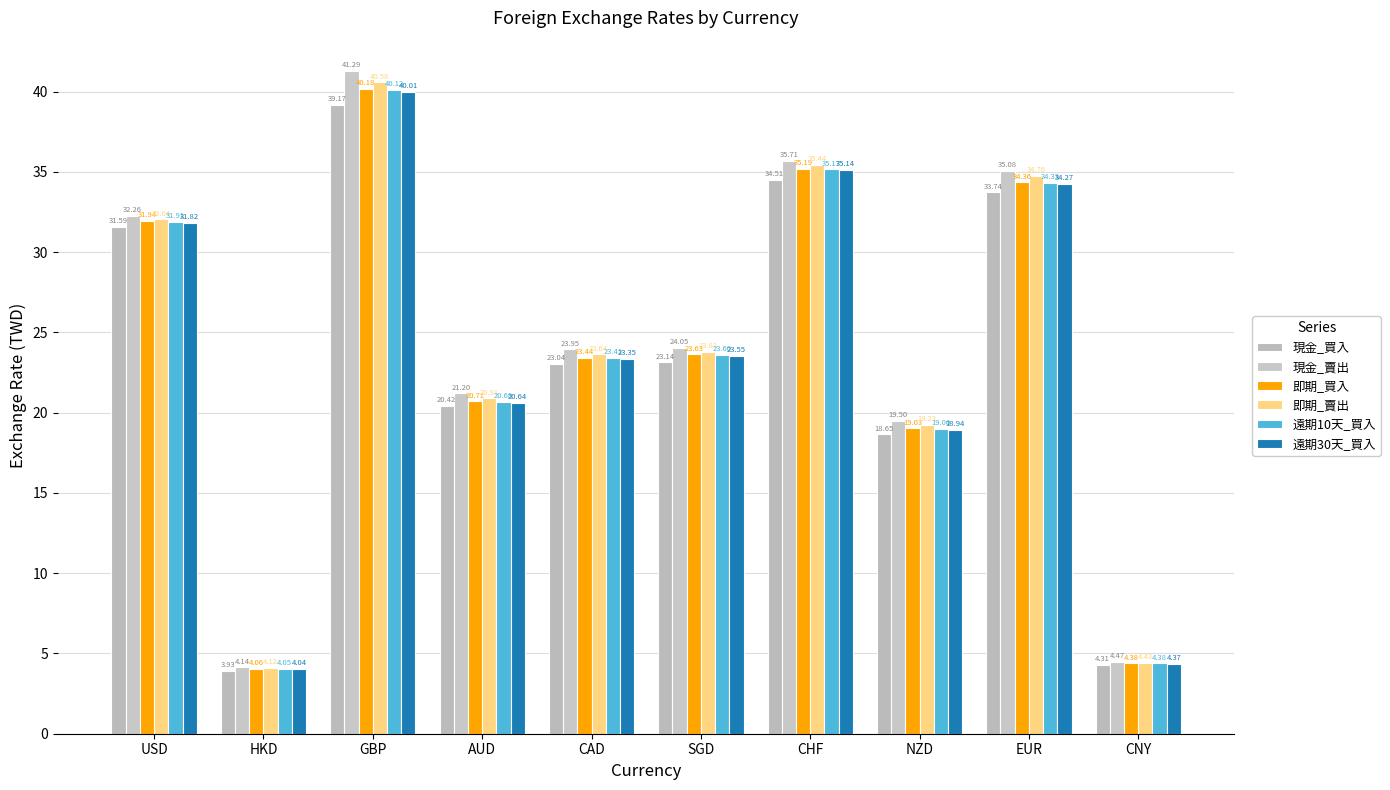

What are all the series names shown in the legend?

現金_買入, 現金_賣出, 即期_買入, 即期_賣出, 遠期10天_買入, 遠期30天_買入